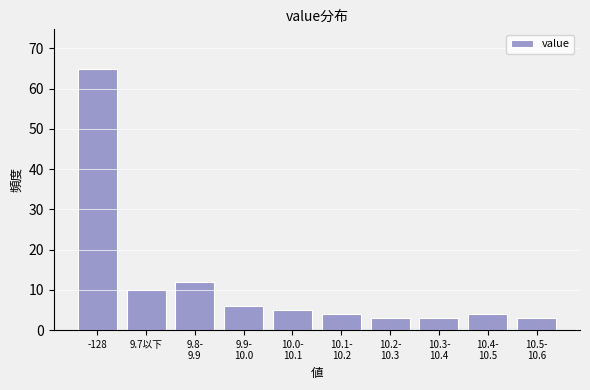

Reading right to left, extract all data points from this chart.

3	4	3	3	4	5	6	12	10	65